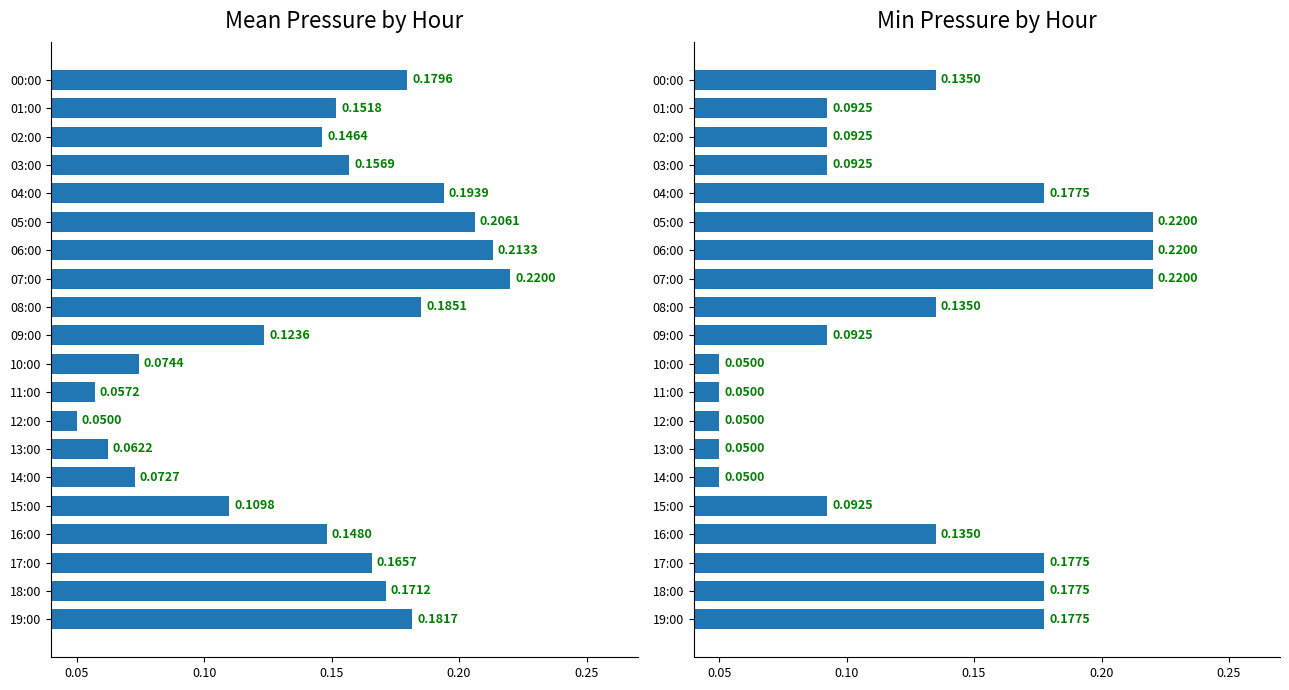

Which series has the widest spread of values?

Mean Pressure